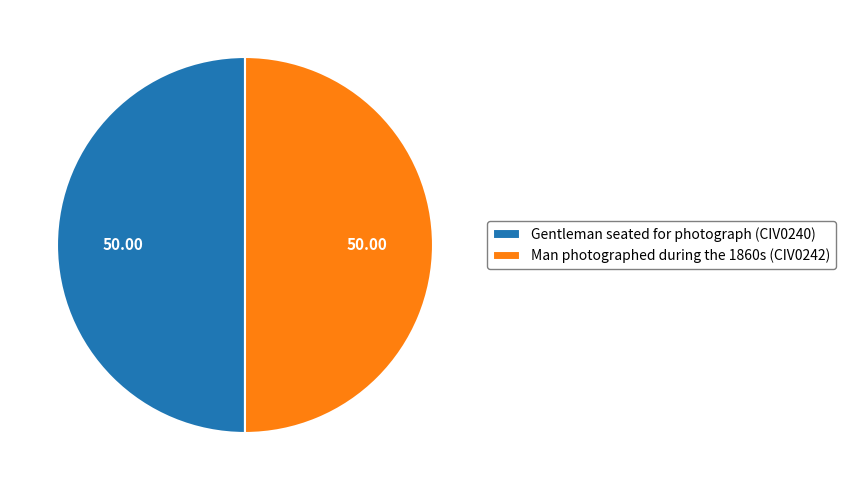

What is the ratio of the value at Gentleman seated for photograph (CIV0240) to the value at Man photographed during the 1860s (CIV0242)?

1.0